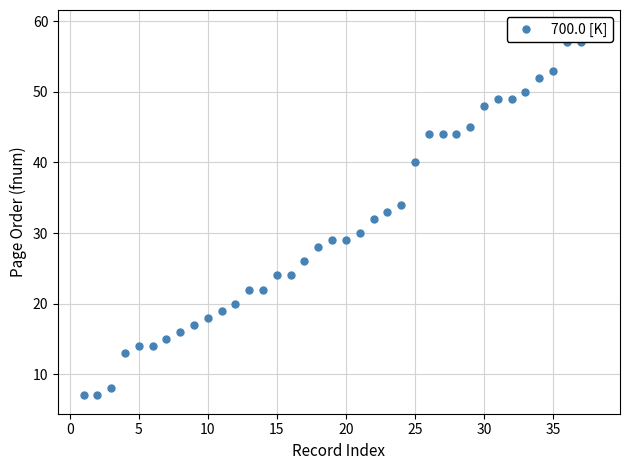

What is the difference between the maximum and minimum values?

52